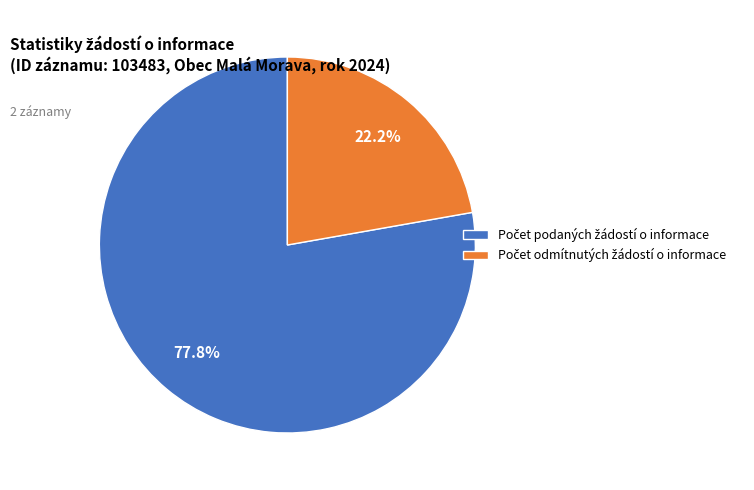

Count the number of slices in the pie.

2